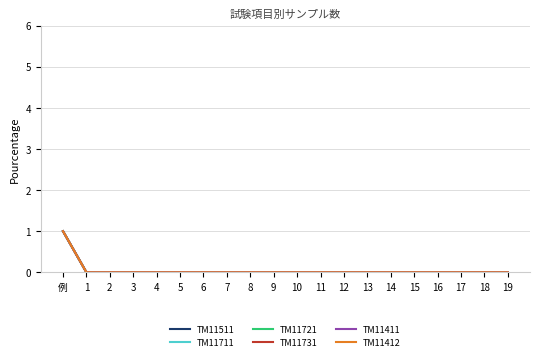

Which series has the largest range (max minus min)?

TM11511